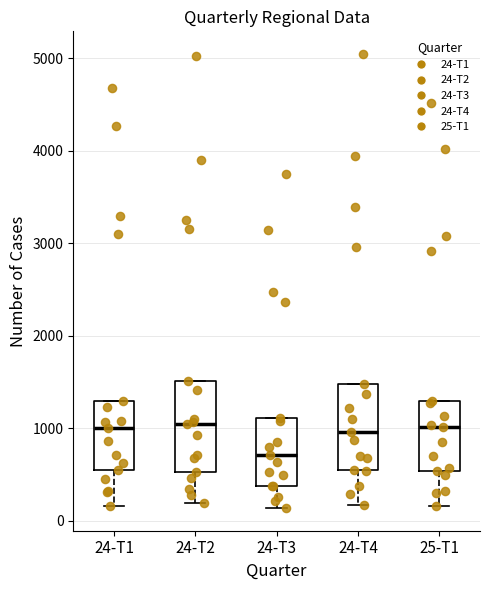

Reading left to right, transcribe this box plot: for each box, give where its median line is, the range the box spans, and where its two whiskers end, as read against the y-axis. The values are not printed on the chart, so give them approximately, as read against the axis.

24-T1: median 1000, box 600 to 1300, whiskers 200 to 1300
24-T2: median 1100, box 500 to 1500, whiskers 200 to 1500
24-T3: median 700, box 400 to 1100, whiskers 100 to 1100
24-T4: median 1000, box 500 to 1500, whiskers 200 to 1500
25-T1: median 1000, box 500 to 1300, whiskers 200 to 1300